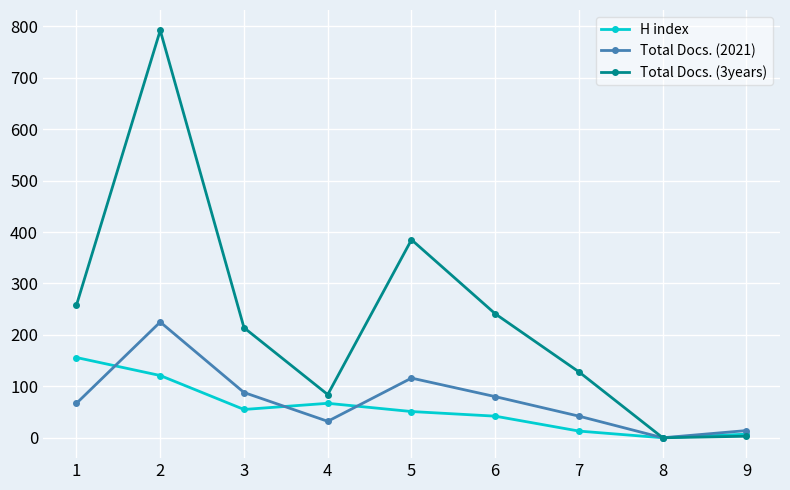

The value of Total Docs. (2021) at 3 is 88. True or false?

True